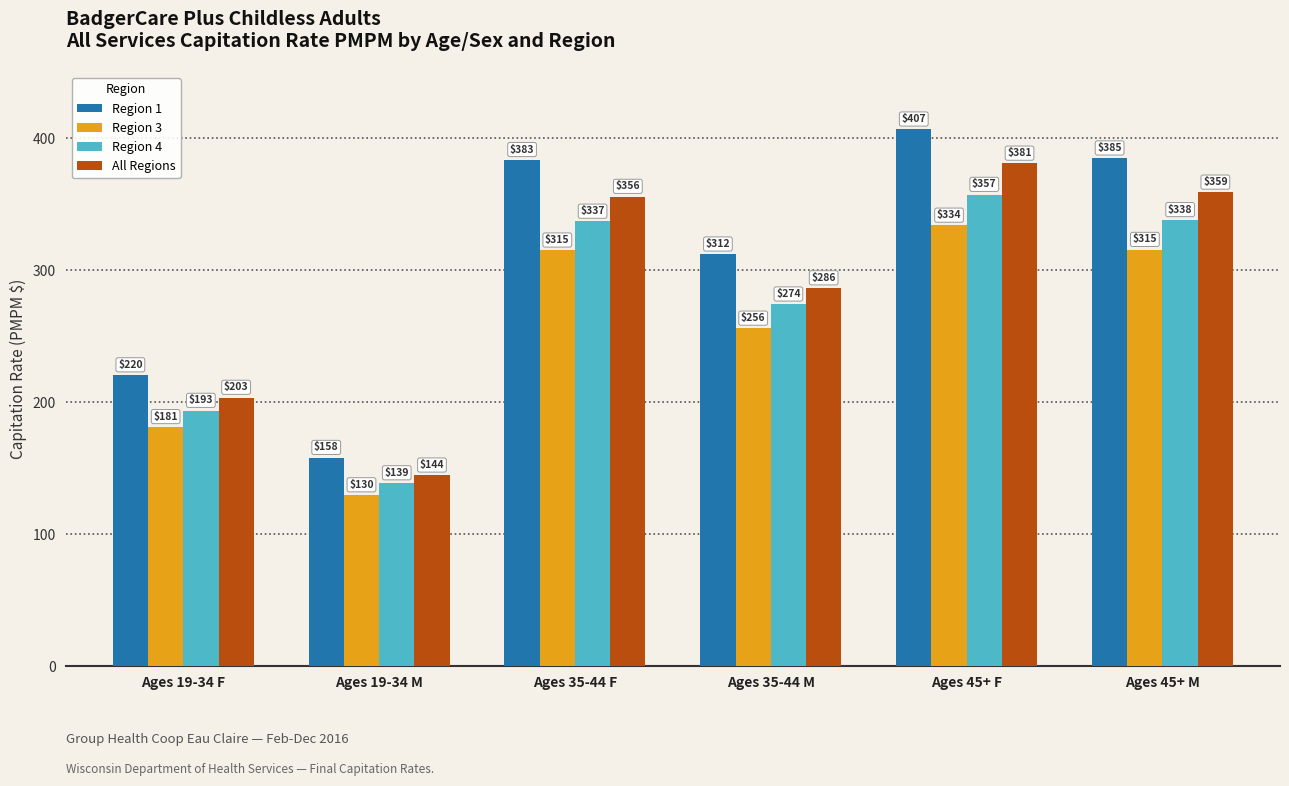

What is the difference between the second highest and second lowest values in the Region 4 series?

144.5